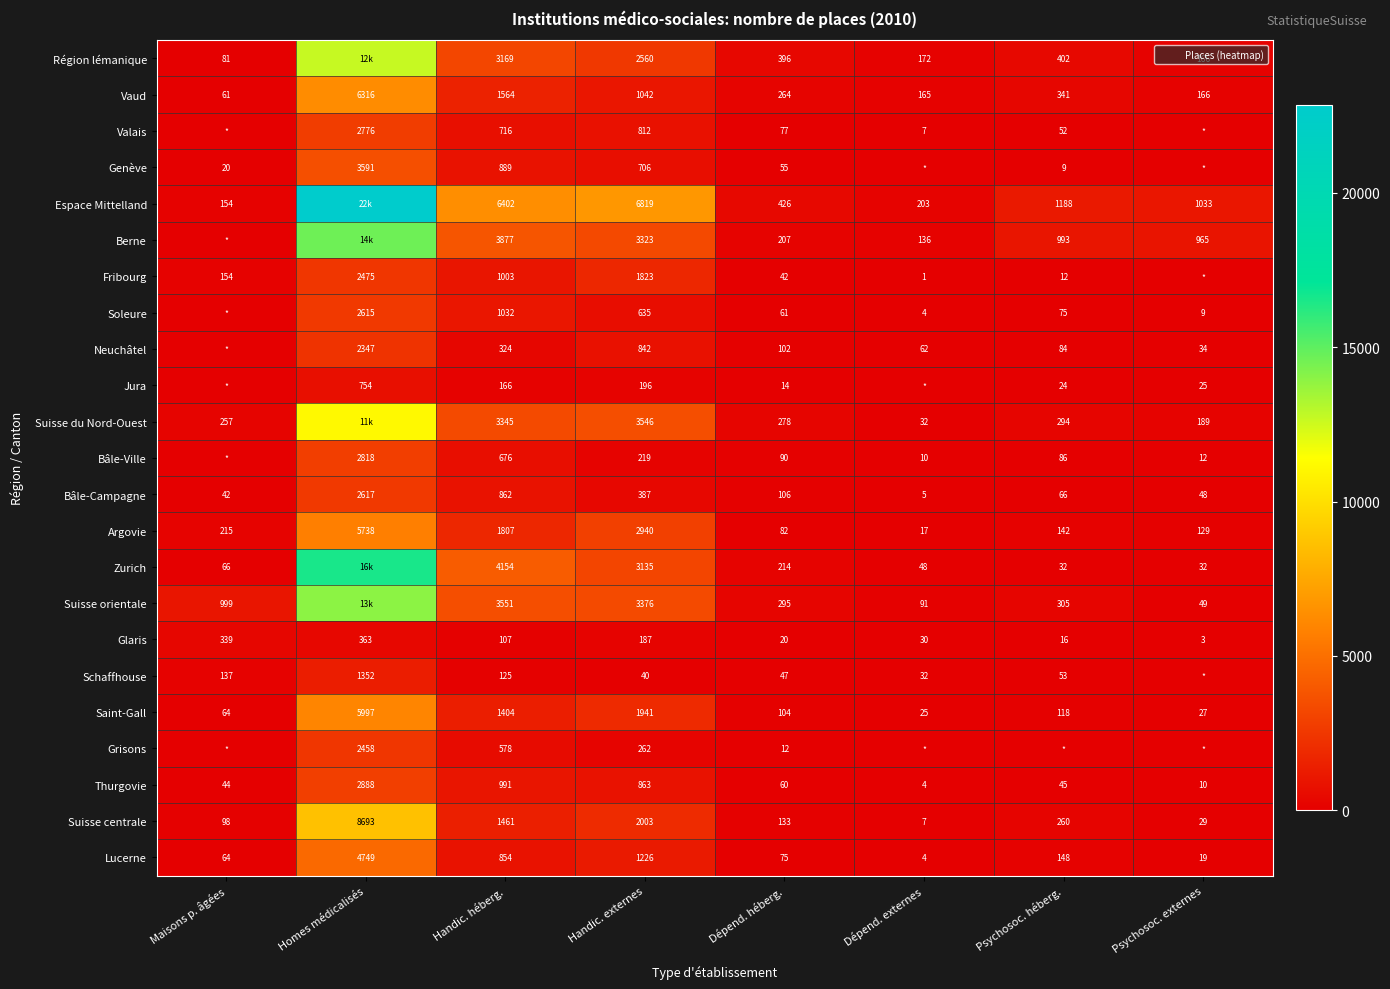

What is the average value of the Vaud series?

1240